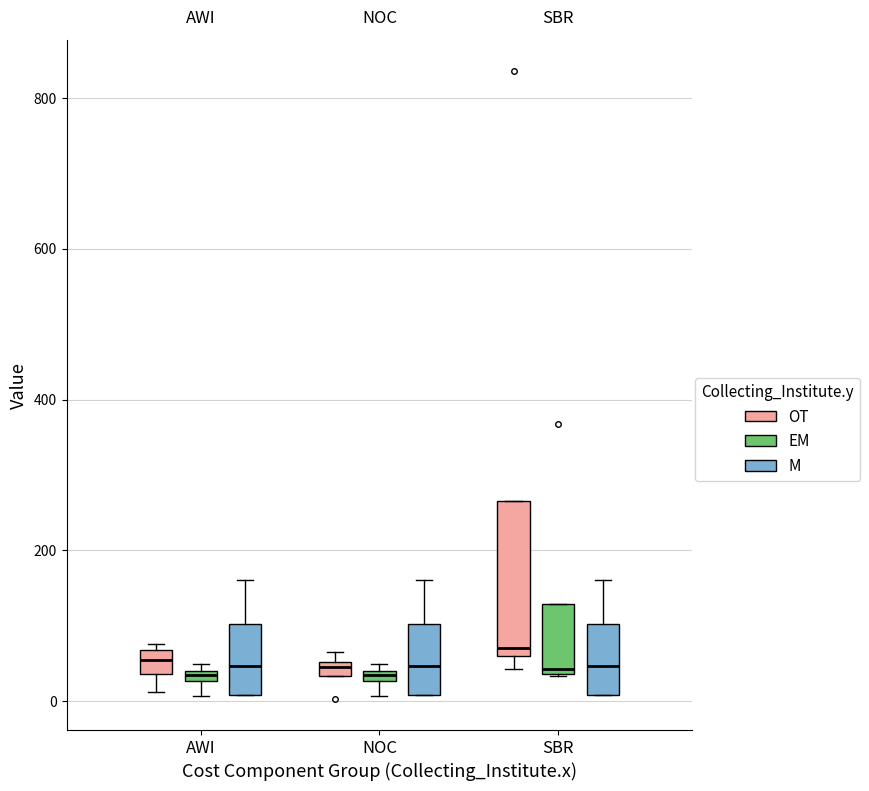

Where is the lower edge of the box for NOC (OT) on the y-axis? The values are not printed on the chart, so give them approximately, as read against the axis.

40